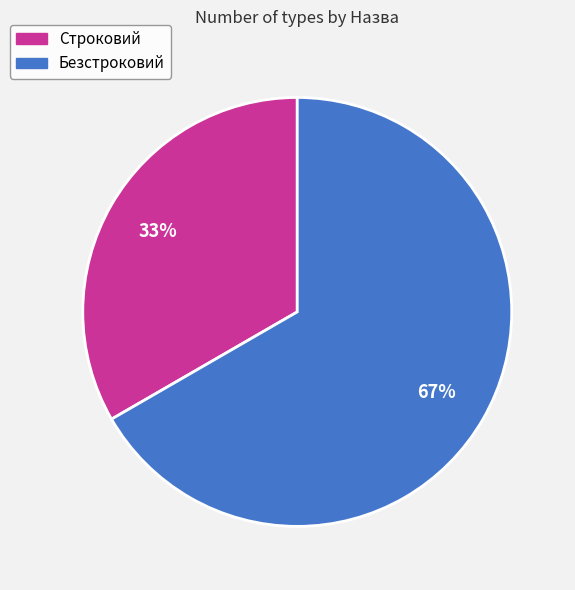

The Безстроковий slice represents 54% of the pie. True or false?

False